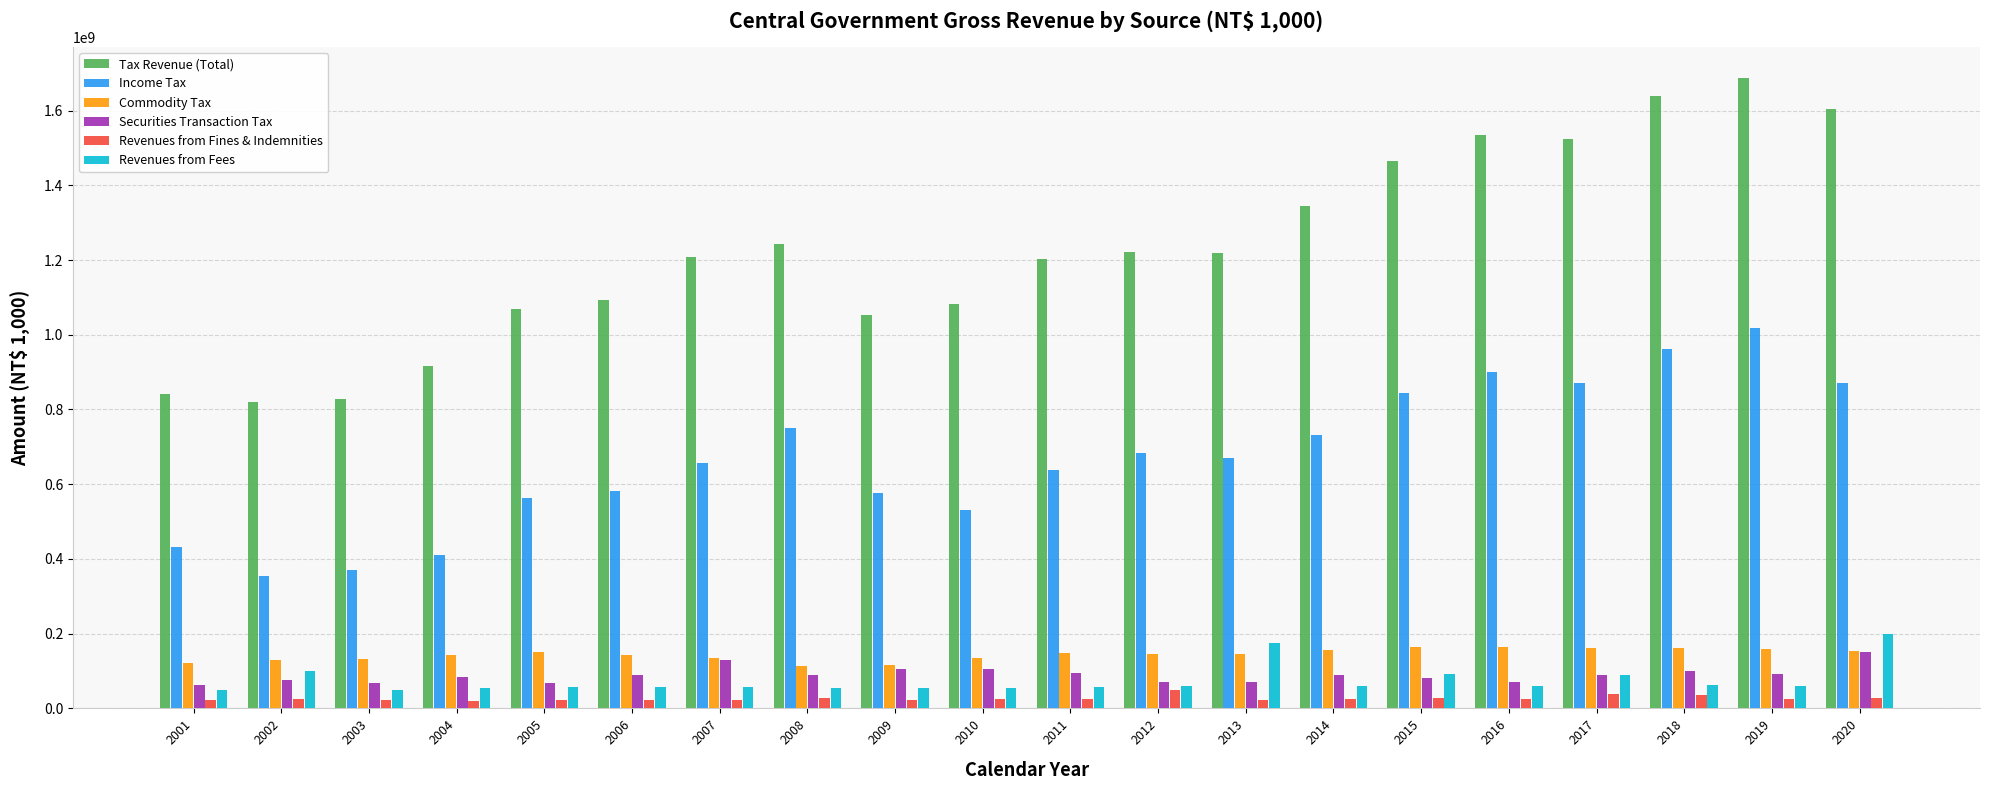

What is the value of the Securities Transaction Tax bar at the 15th from the left?

82032932